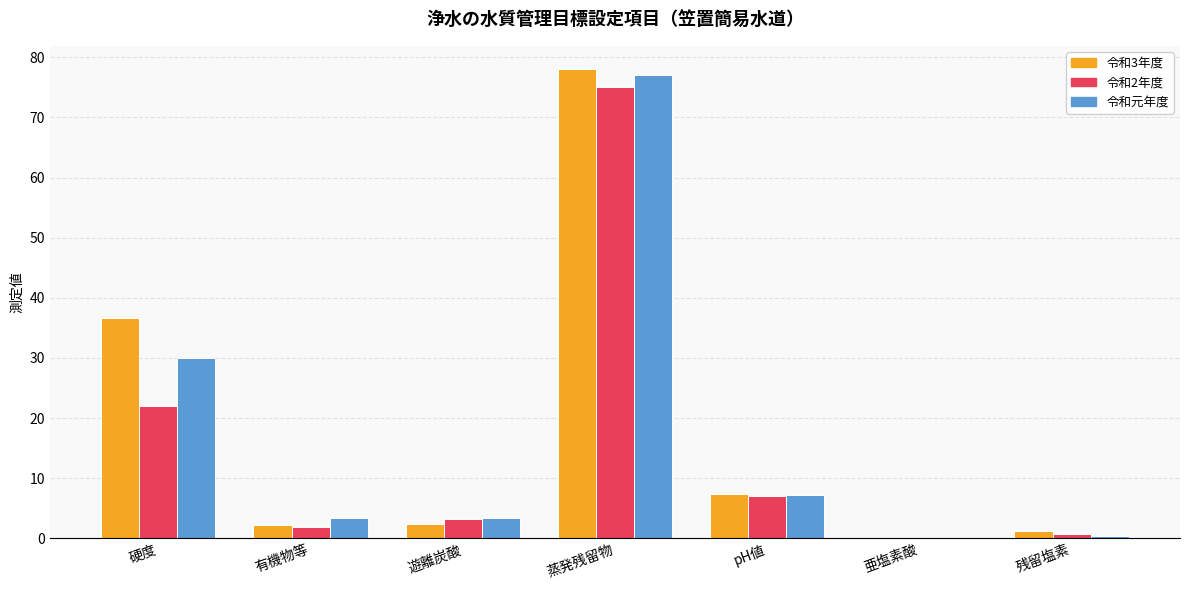

What is the total value across all series at 残留塩素?

2.3